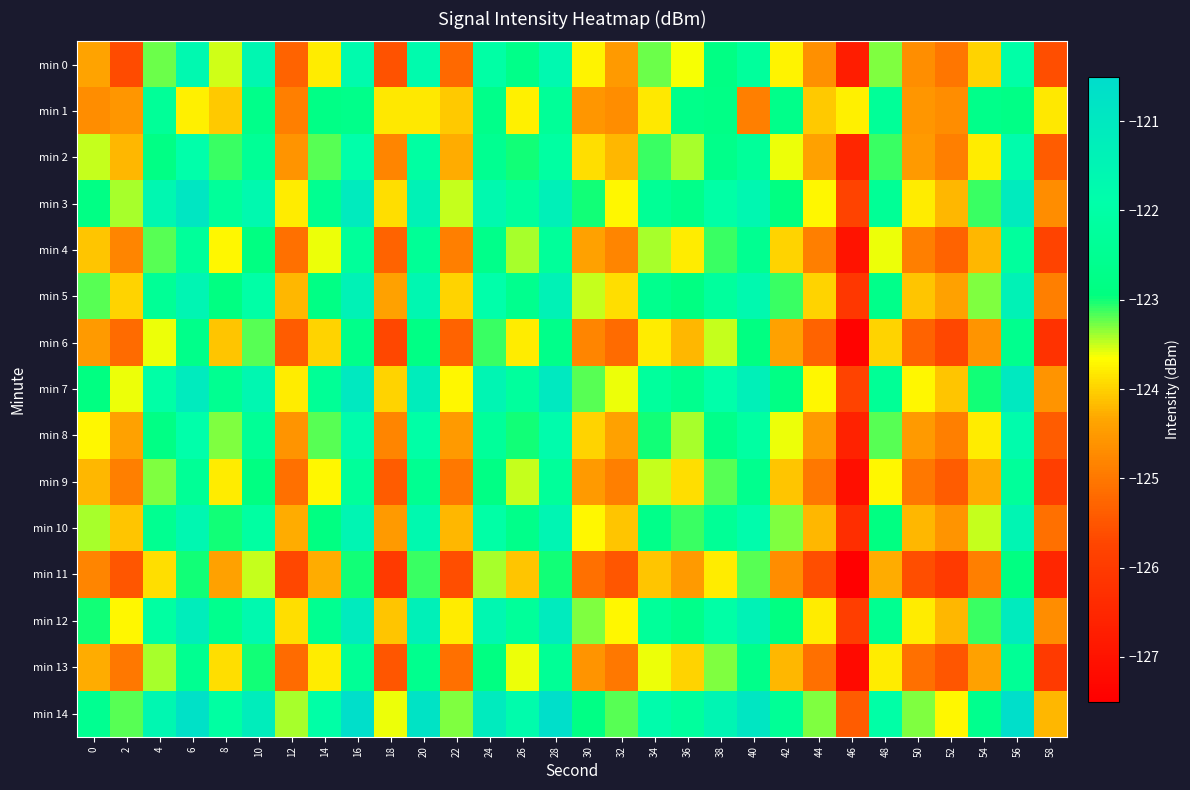

At which category is the sum across all series the highest?

56